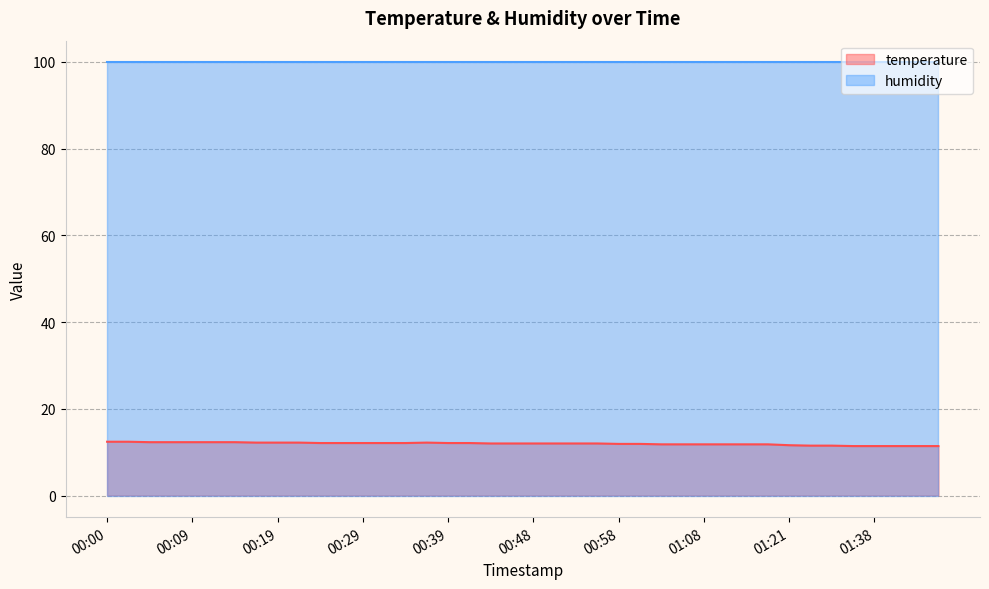

List the labels in order of value, largest first.

00:00, 00:02, 00:05, 00:07, 00:09, 00:12, 00:14, 00:17, 00:19, 00:22, 00:36, 00:24, 00:26, 00:29, 00:31, 00:34, 00:39, 00:41, 00:43, 00:46, 00:48, 00:51, 00:53, 00:56, 00:58, 01:01, 01:03, 01:05, 01:08, 01:11, 01:13, 01:16, 01:21, 01:30, 01:33, 01:36, 01:38, 01:41, 01:44, 01:46